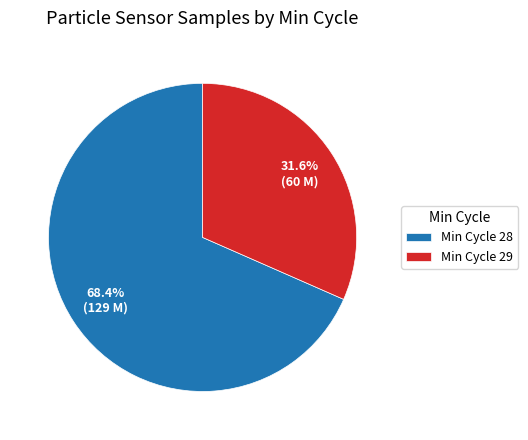

What is the largest slice in the pie chart?

Min Cycle 28